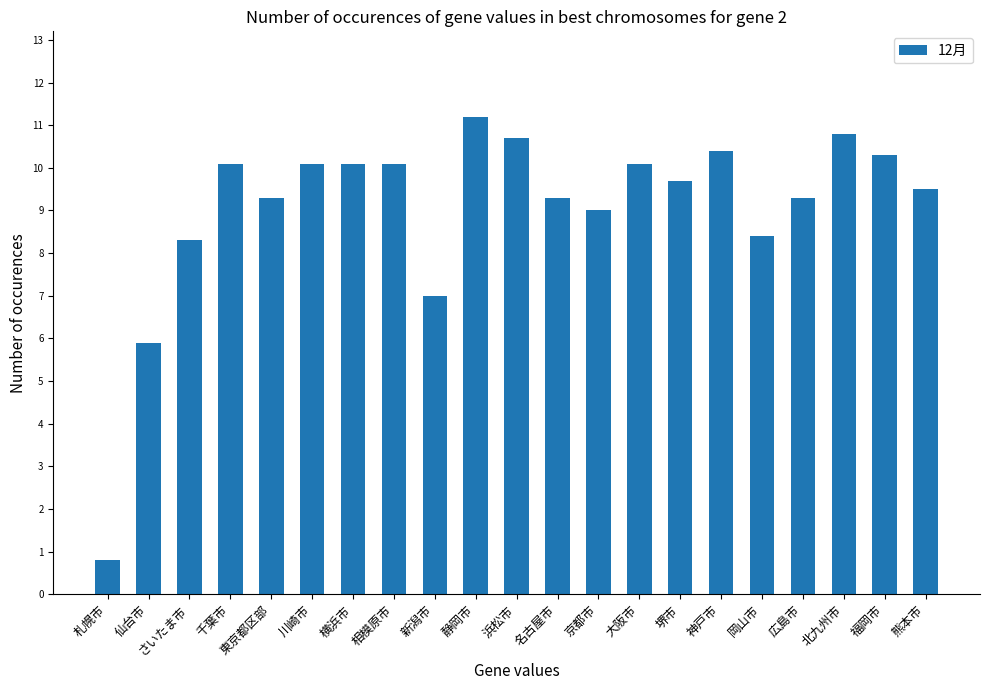

Where is the data nearest to the value 6?

仙台市